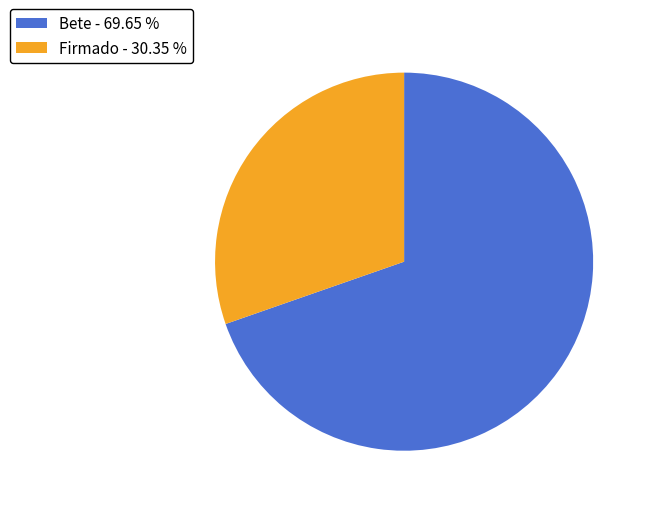

Do Firmado - 30.35 % and Bete - 69.65 % together represent more than half of the pie?

Yes